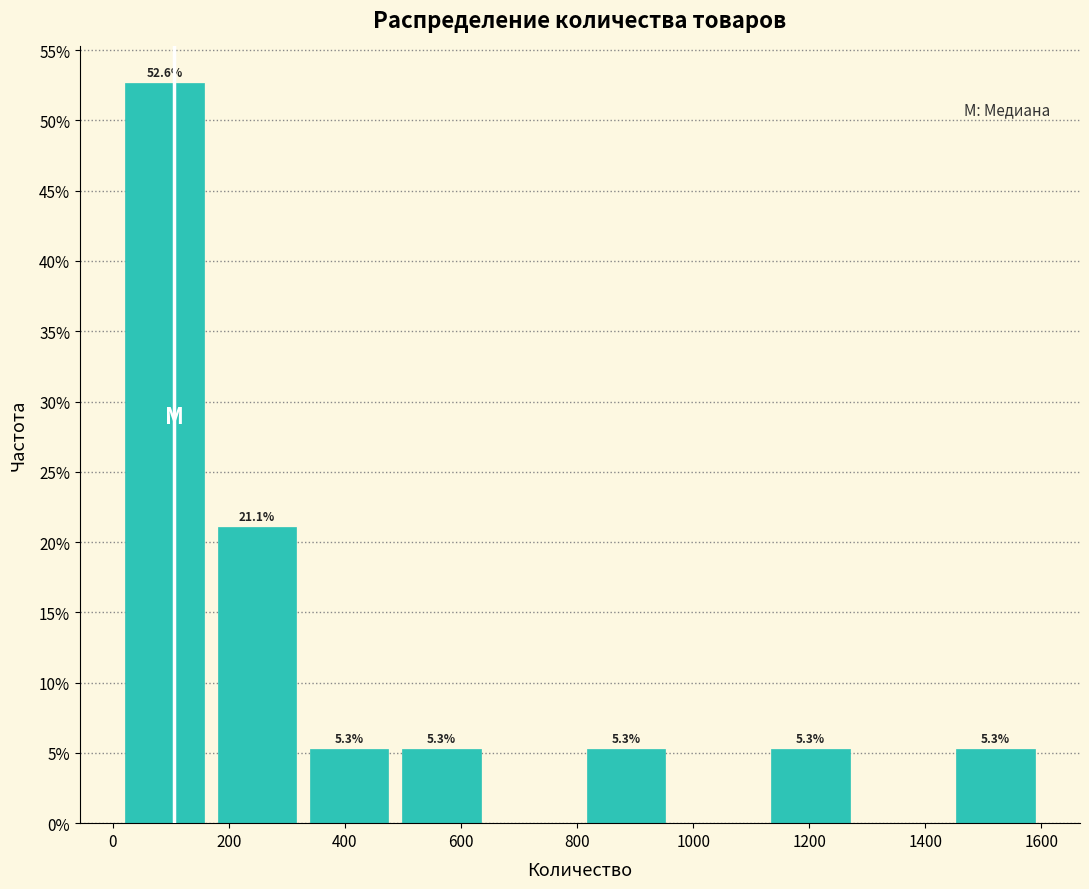

Over which range of the x-axis is the bar tallest?

20 to 160